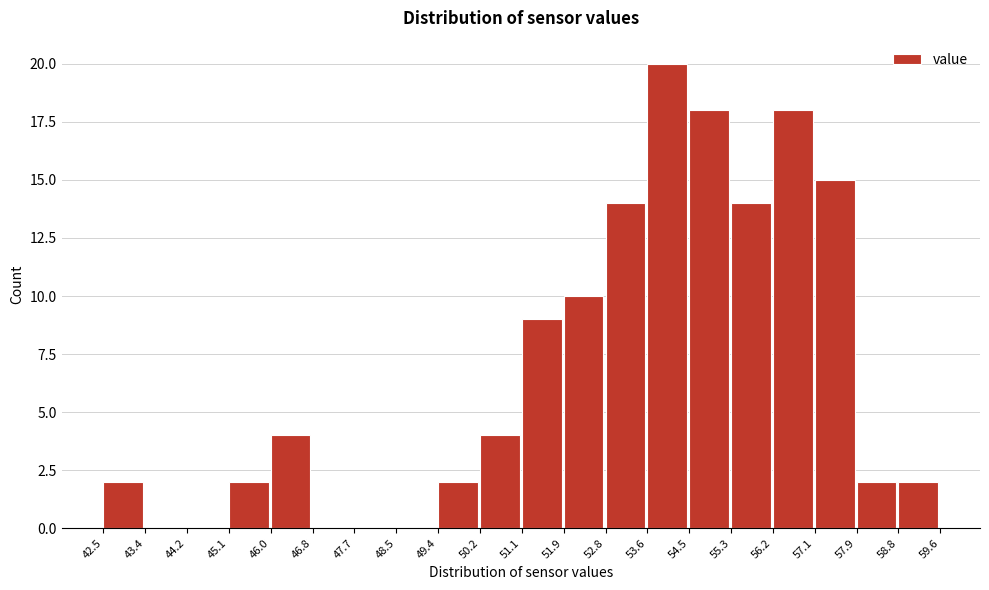

Reading left to right, transcribe this chart: for each bar, give the range it covers on the x-axis and its height. The values are not printed on the chart, so give them approximately, as read against the axis.

42.5 to 43.4: 2
43.4 to 44.2: 0
44.2 to 45.1: 0
45.1 to 46.0: 2
46.0 to 46.8: 4
46.8 to 47.7: 0
47.7 to 48.5: 0
48.5 to 49.4: 0
49.4 to 50.2: 2
50.2 to 51.1: 4
51.1 to 51.9: 9
51.9 to 52.8: 10
52.8 to 53.6: 14
53.6 to 54.5: 20
54.5 to 55.3: 18
55.3 to 56.2: 14
56.2 to 57.1: 18
57.1 to 57.9: 15
57.9 to 58.8: 2
58.8 to 59.6: 2